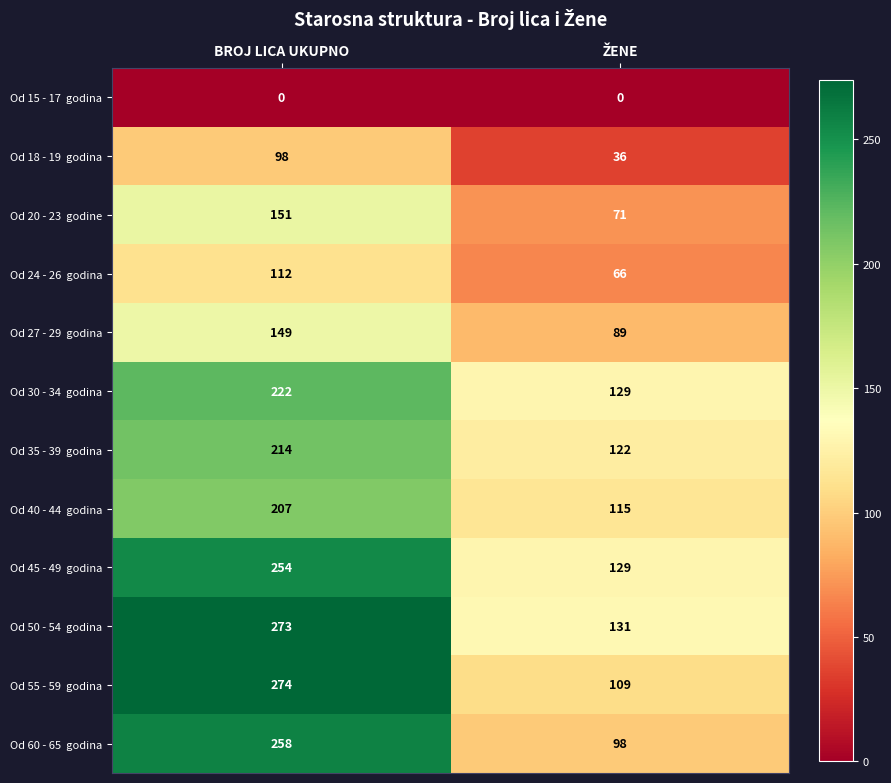

What is the total value across all series at BROJ LICA UKUPNO?

2212